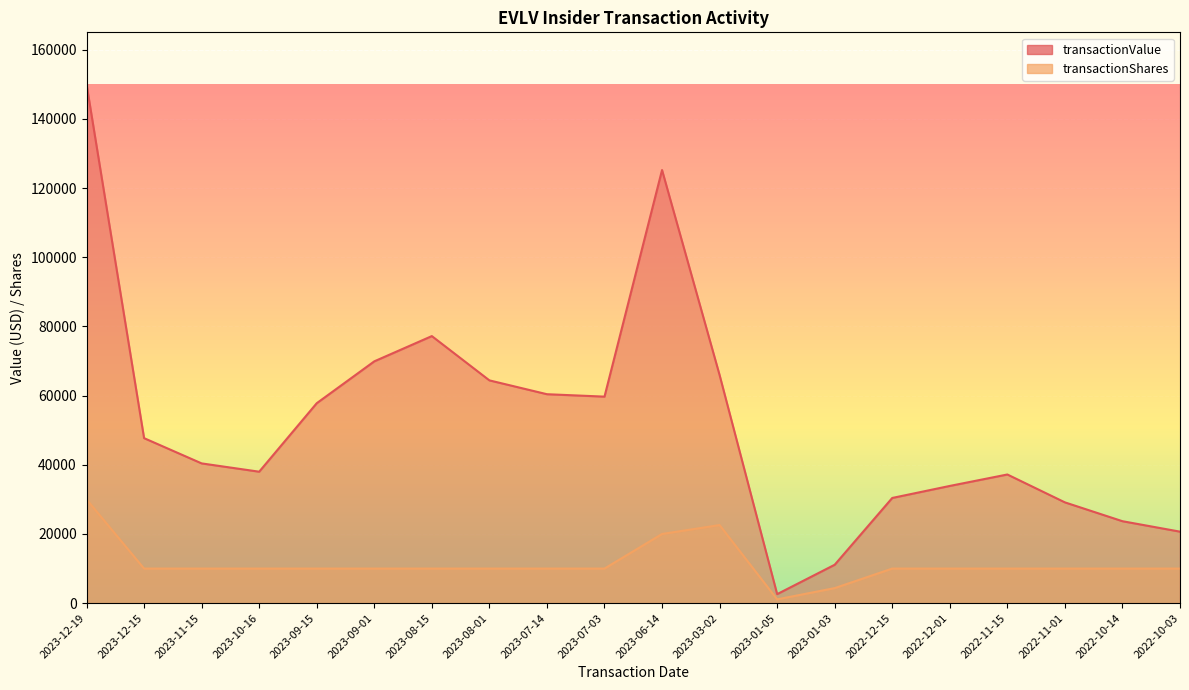

Reading left to right, list all the values displayed in this chart.

transactionValue: 150000	47700	40400	38000	57800	69900	77200	64400	60400	59700	125200	65928	2612	11105	30411	33887	37195	29137	23691	20671
transactionShares: 30000	10000	10000	10000	10000	10000	10000	10000	10000	10000	20000	22578	1102	4355	10000	10000	10000	10000	10000	10000